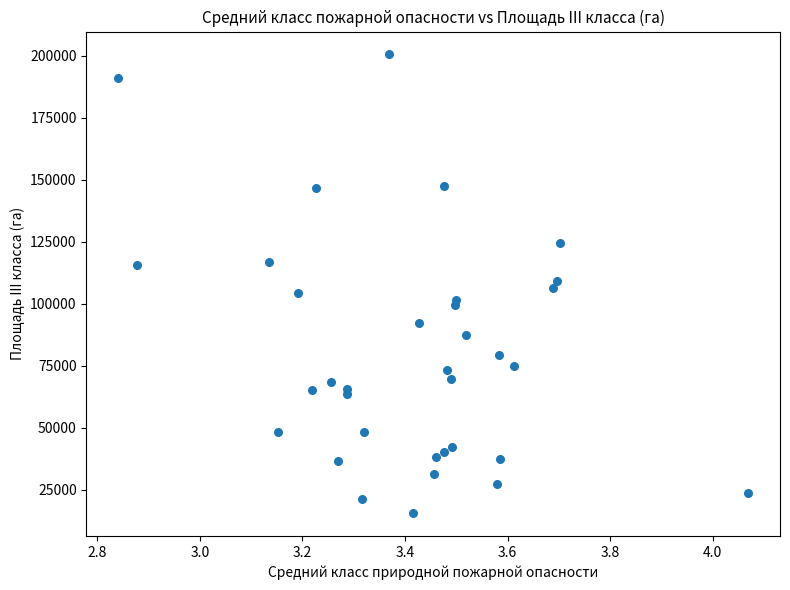

What is the range of Y values (max minus min)?

185088.0